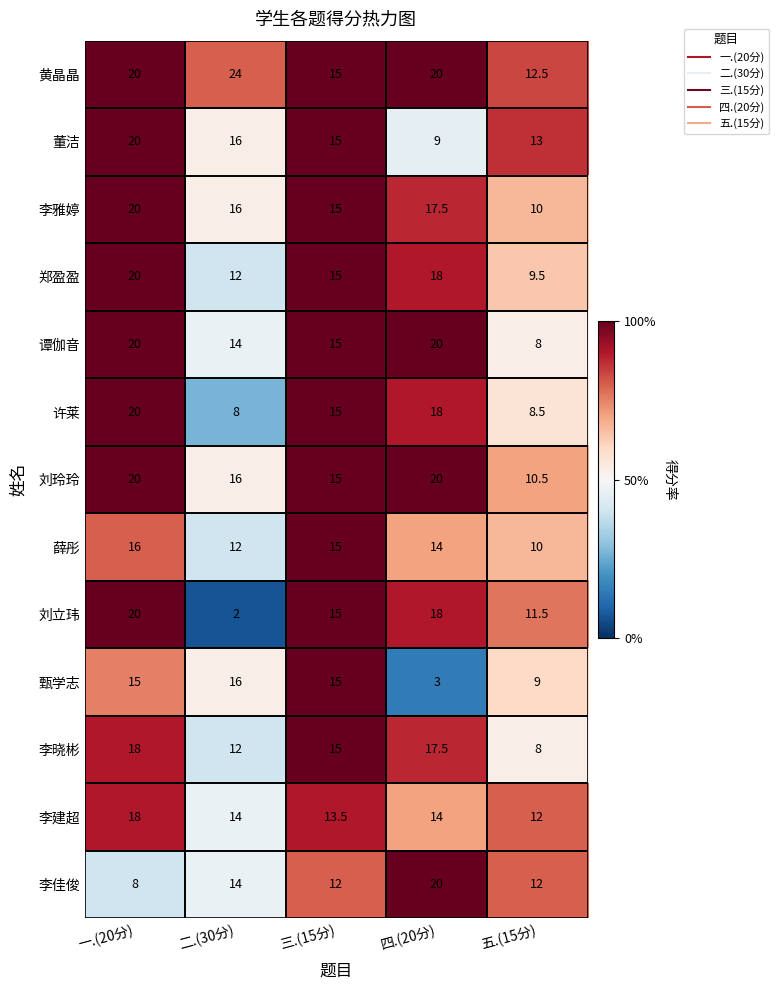

What is the minimum value shown in the chart?

2.0